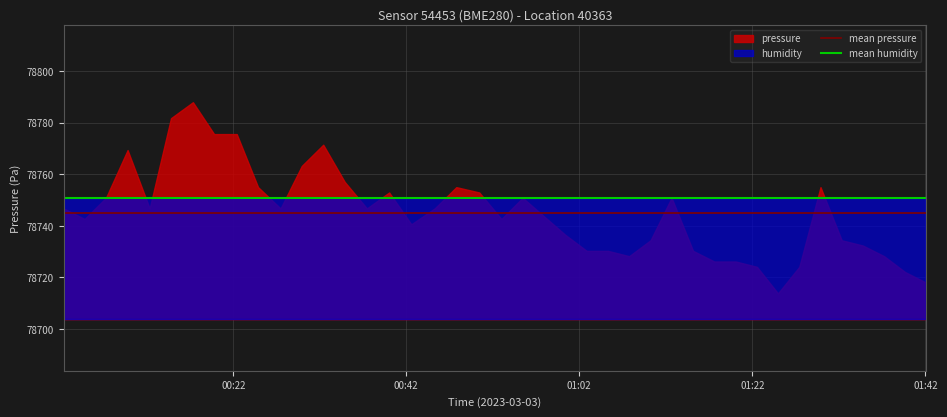

Which series has the largest total across all categories?

mean humidity